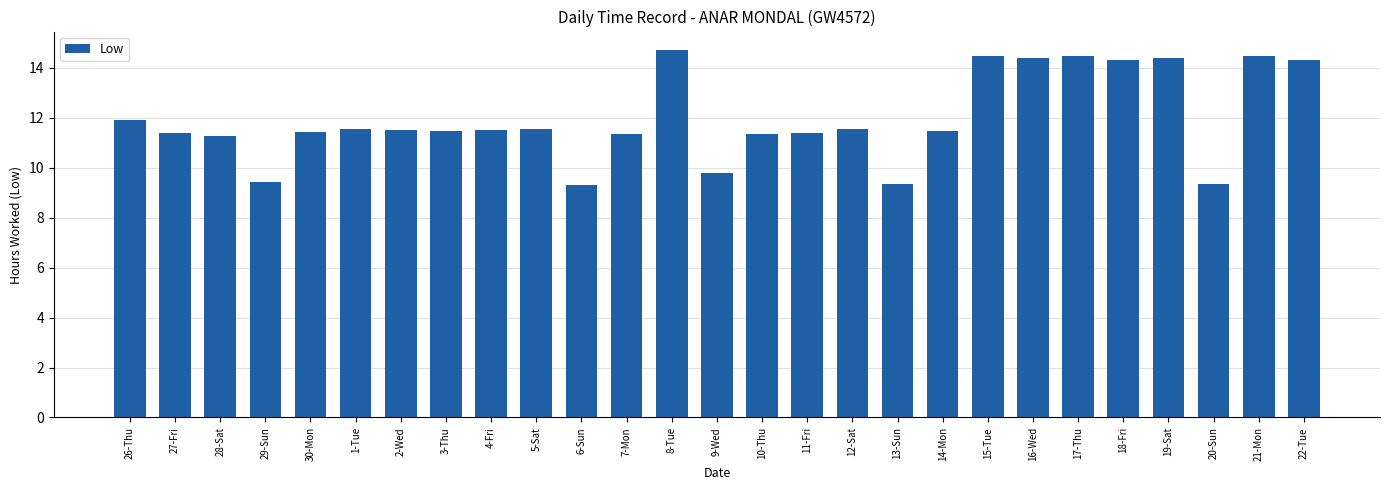

What is the ratio of the value at 26-Thu to the value at 27-Fri?

1.0